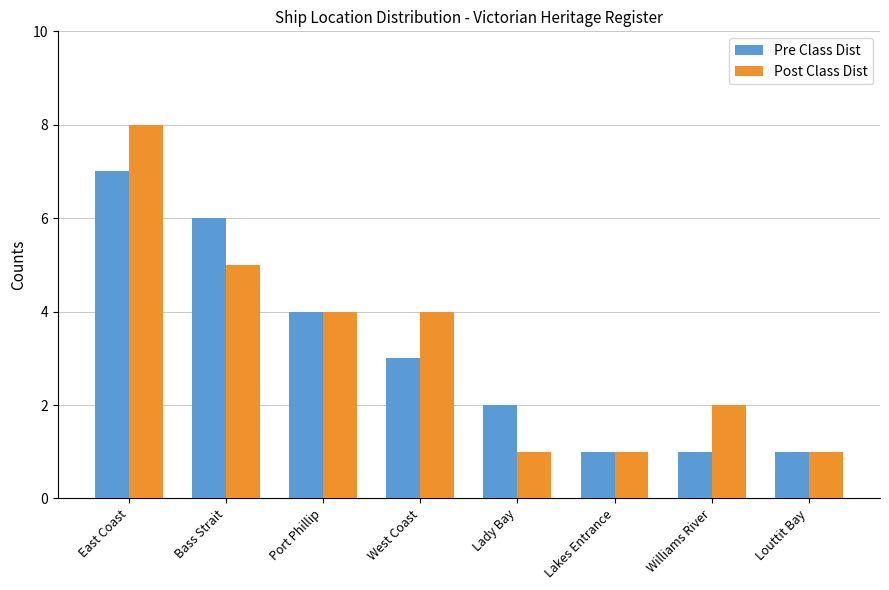

Which category has the highest value across all series?

East Coast